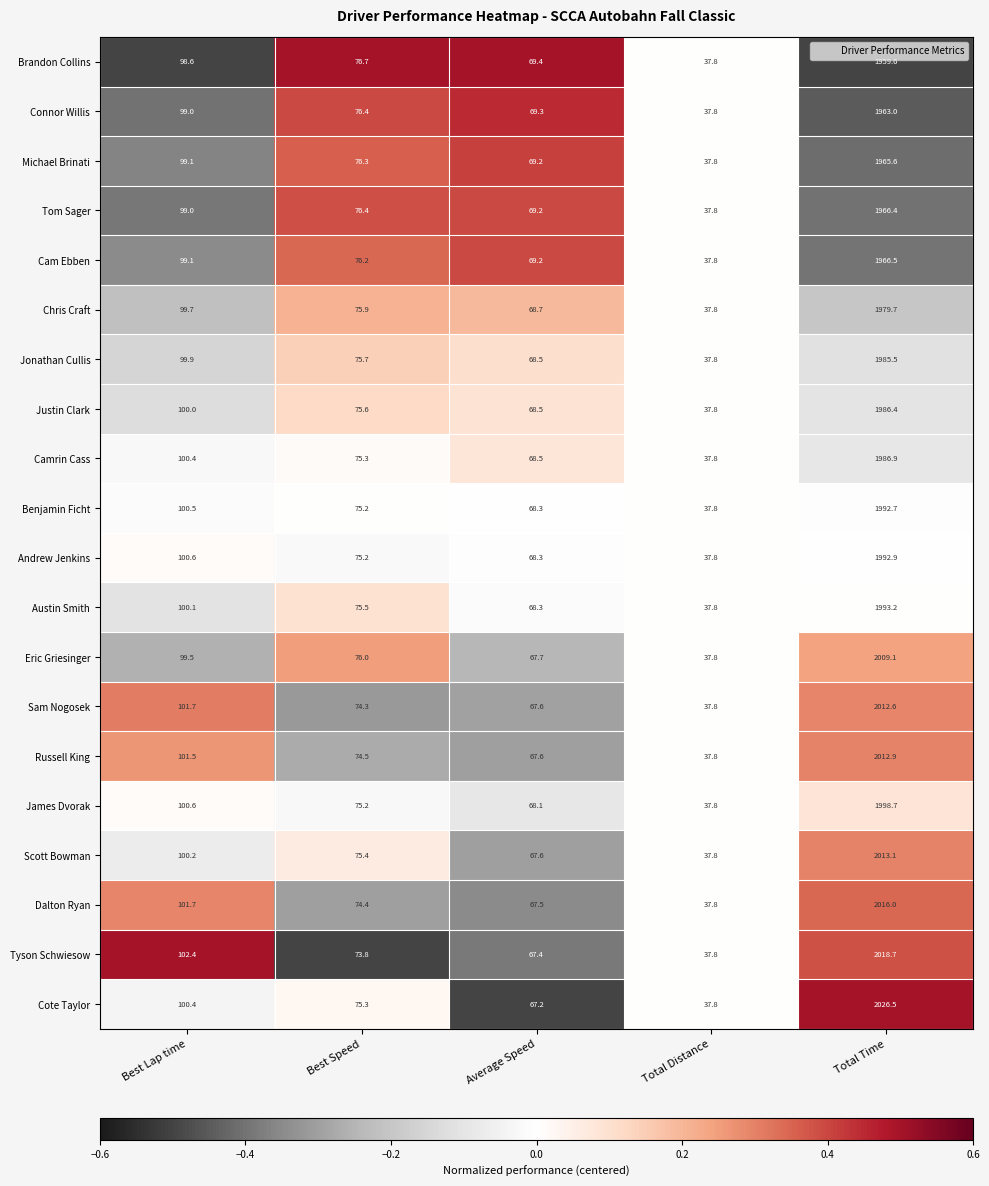

Rank the series by their maximum value, from lowest to highest.

Brandon Collins, Connor Willis, Michael Brinati, Tom Sager, Cam Ebben, Chris Craft, Jonathan Cullis, Justin Clark, Camrin Cass, Benjamin Ficht, Andrew Jenkins, Austin Smith, James Dvorak, Eric Griesinger, Sam Nogosek, Russell King, Scott Bowman, Dalton Ryan, Tyson Schwiesow, Cote Taylor